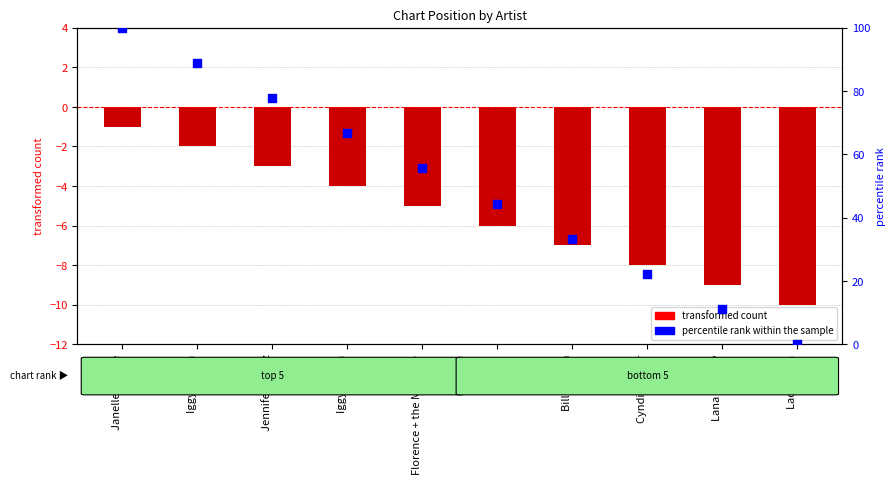

Is the value of percentile rank within the sample at Iggy Azalea greater than the value of Position at Iggy Azalea?

Yes